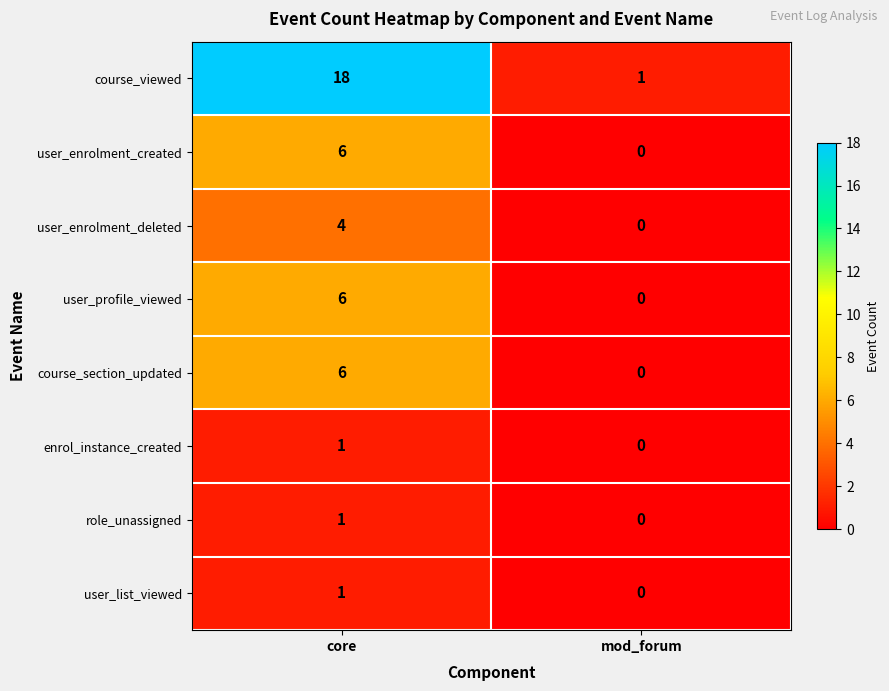

At which category is the sum across all series the highest?

core